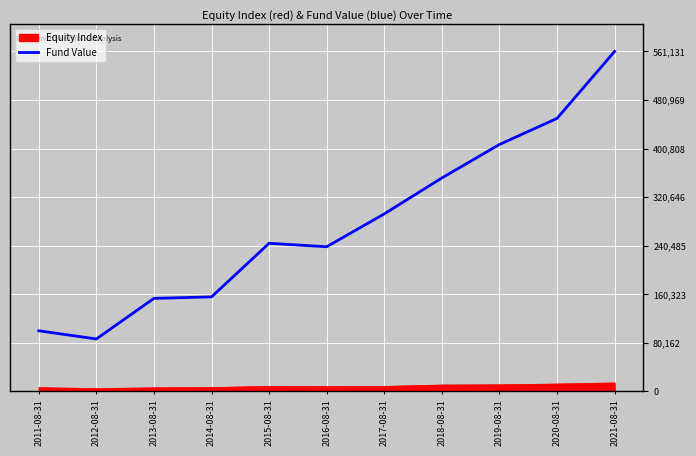

True or false: Equity Index and Fund Value intersect in this chart.

False